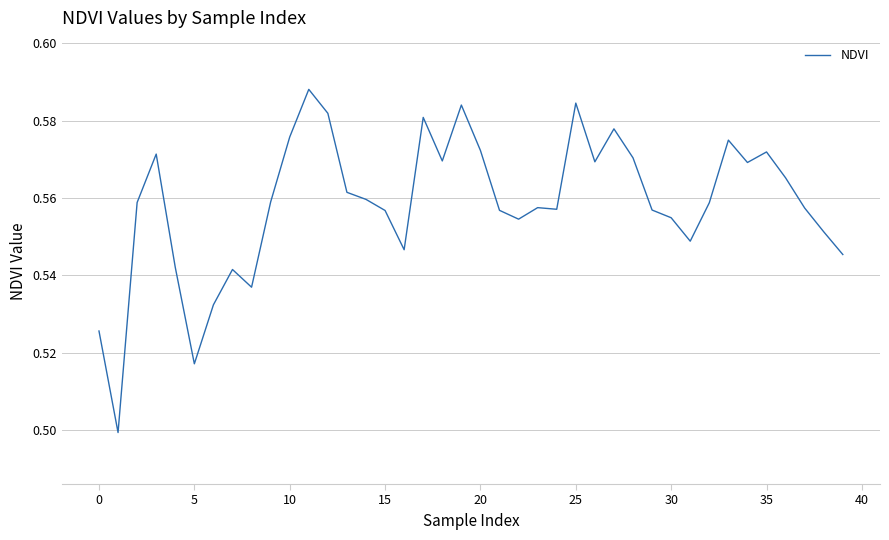

Does the chart have visible grid lines?

Yes